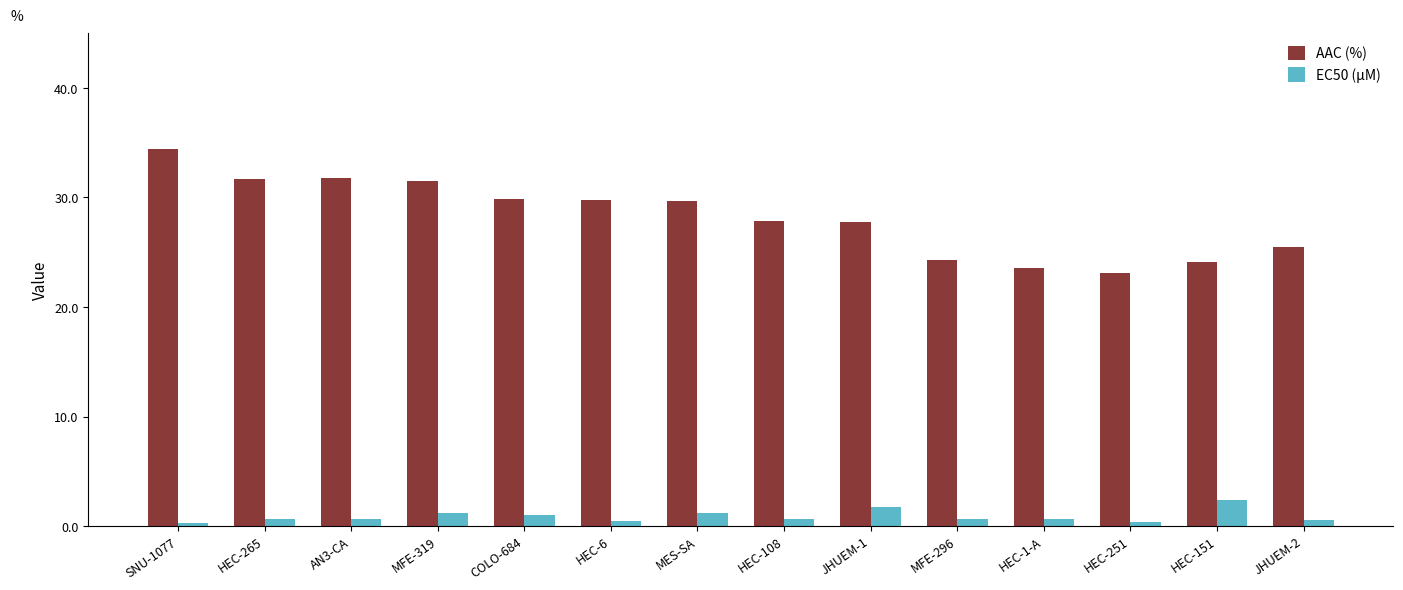

At which label does AAC (%) first exceed 29?

SNU-1077